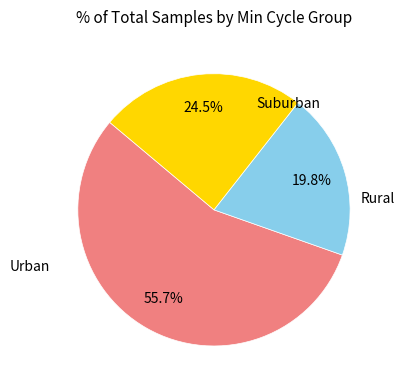

Does any single category account for the majority?

Yes